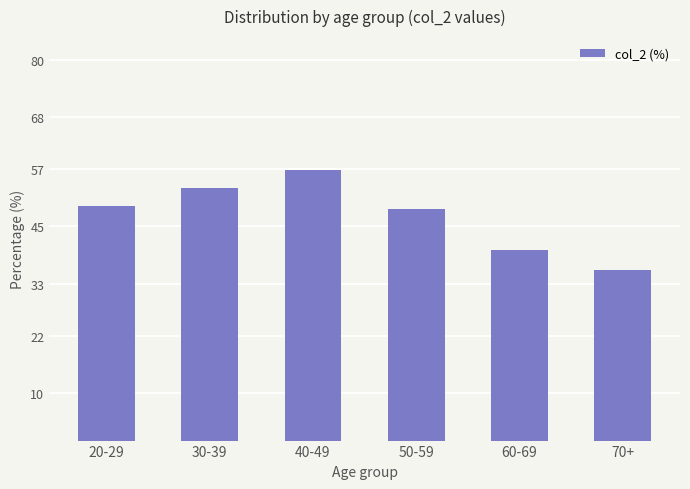

What is the sum of the values at 60-69 and 20-29?

89.2